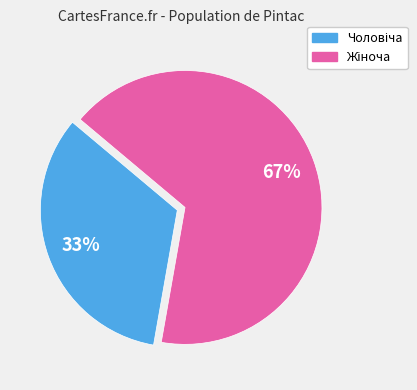

To the nearest percent, what is the average slice percentage?

50%